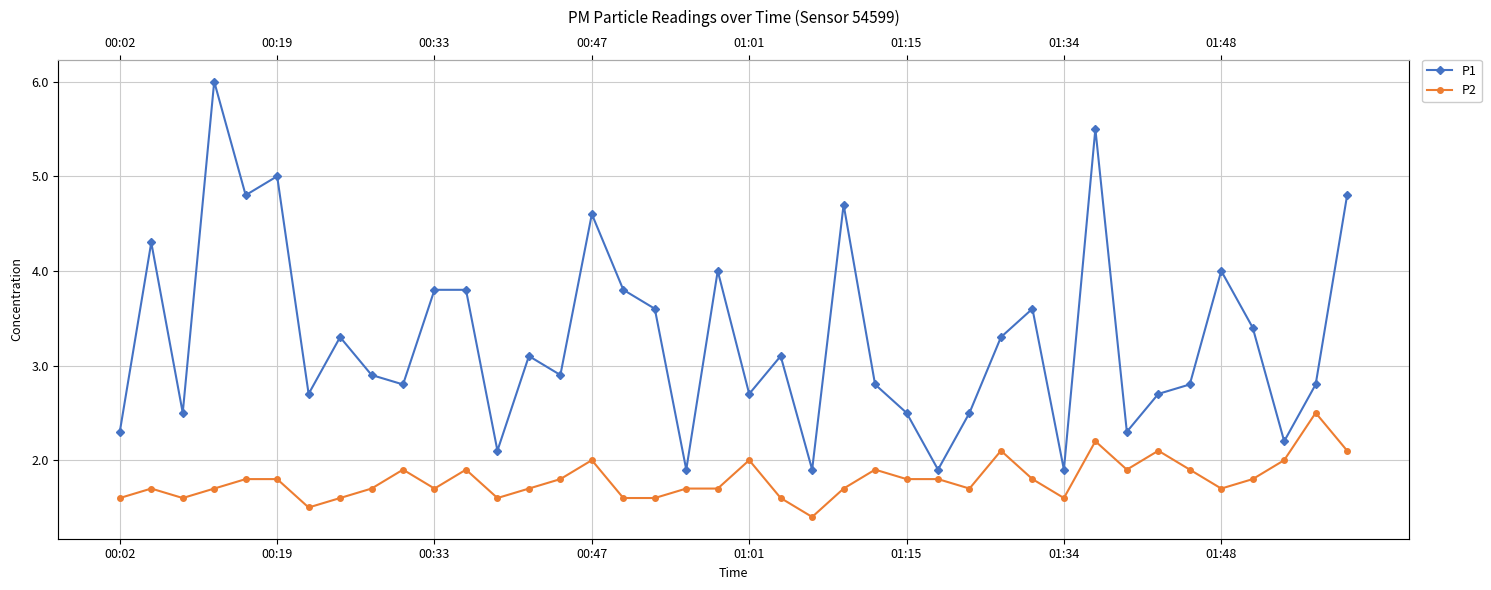

True or false: P1 and P2 cross at least once.

False